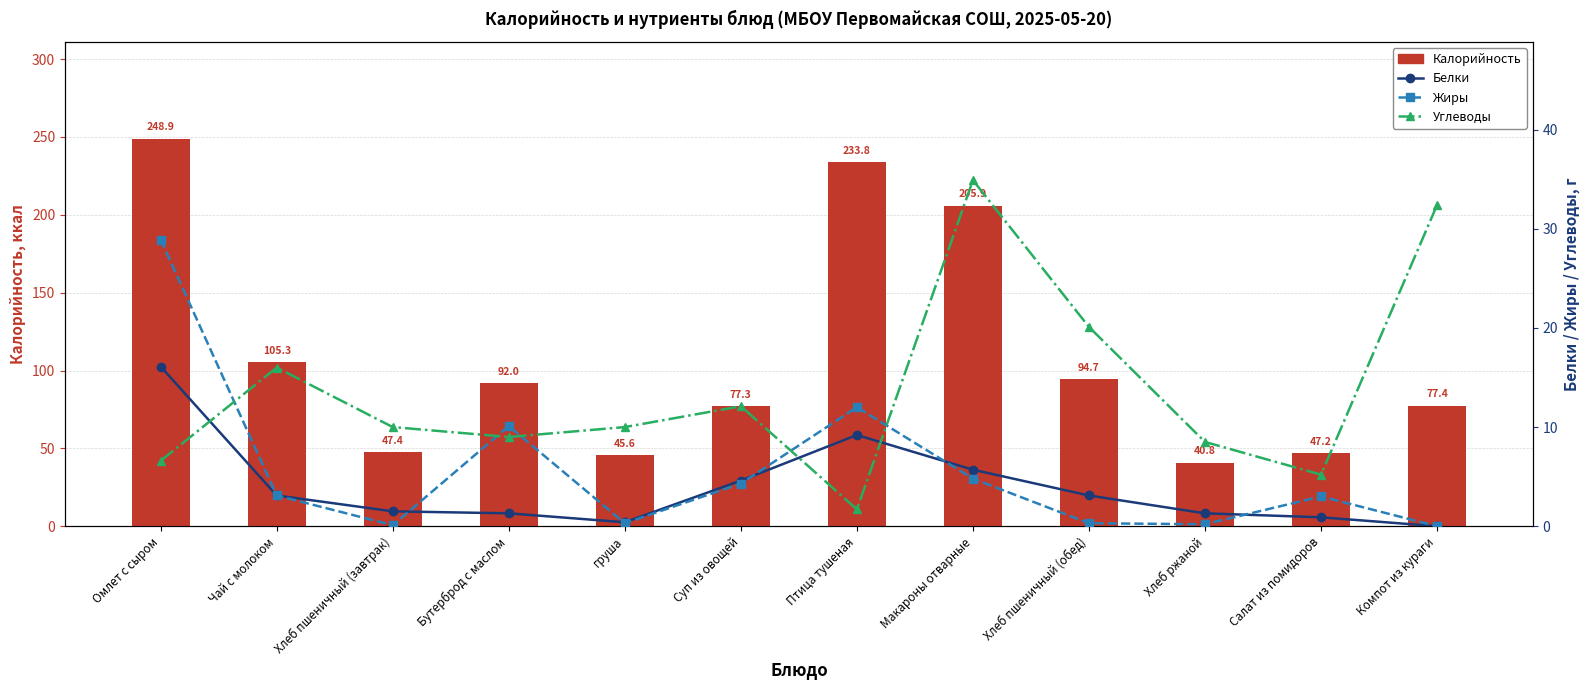

What is the maximum value for Калорийность?

248.9